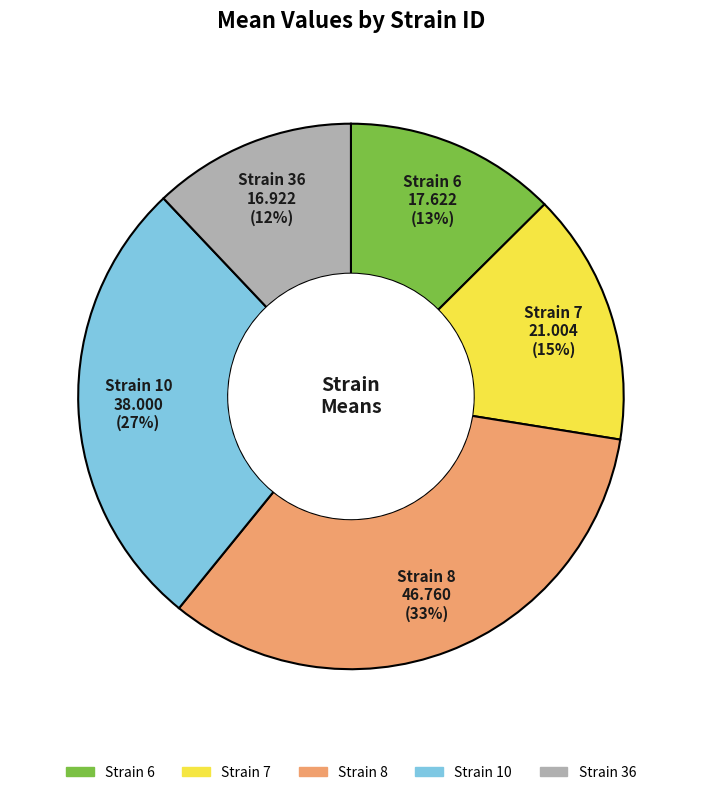

Count the number of slices in the pie.

5